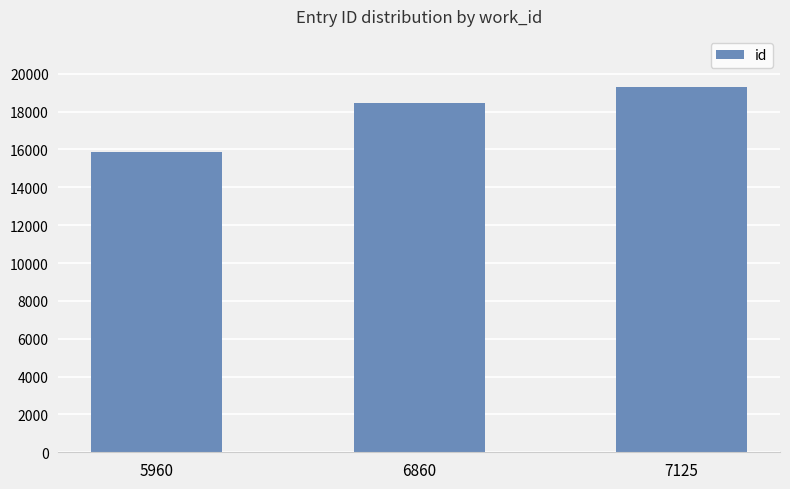

True or false: the data shows 27092 at 7125.

False